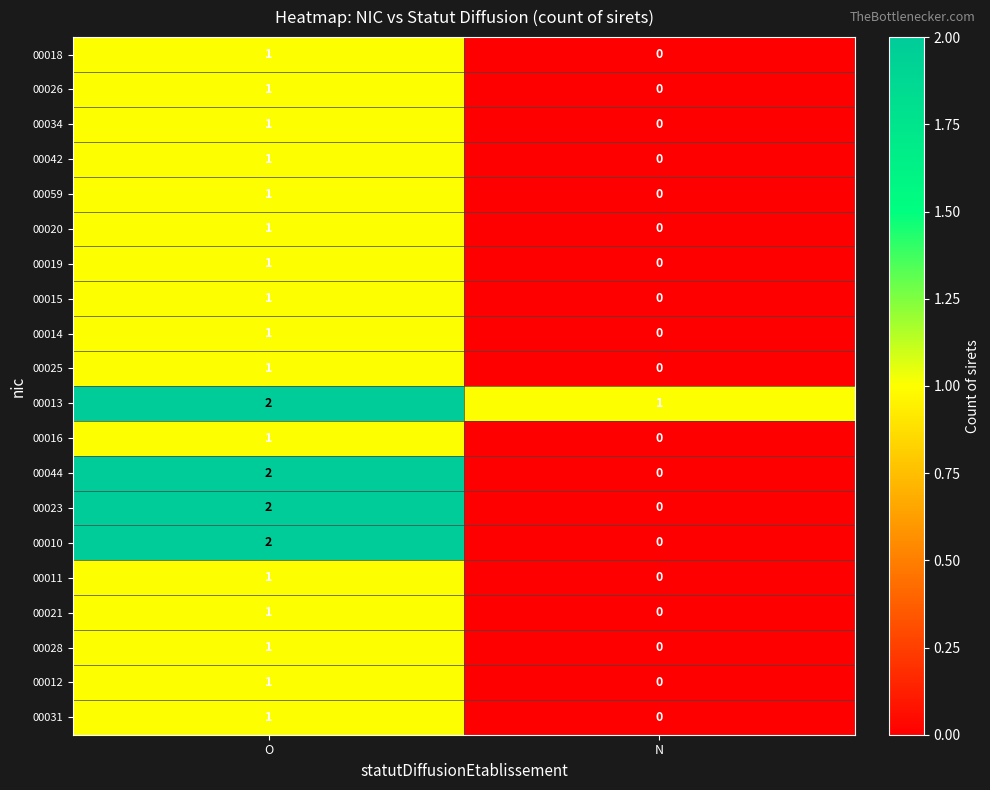

What is the difference between the highest and lowest values at N?

1